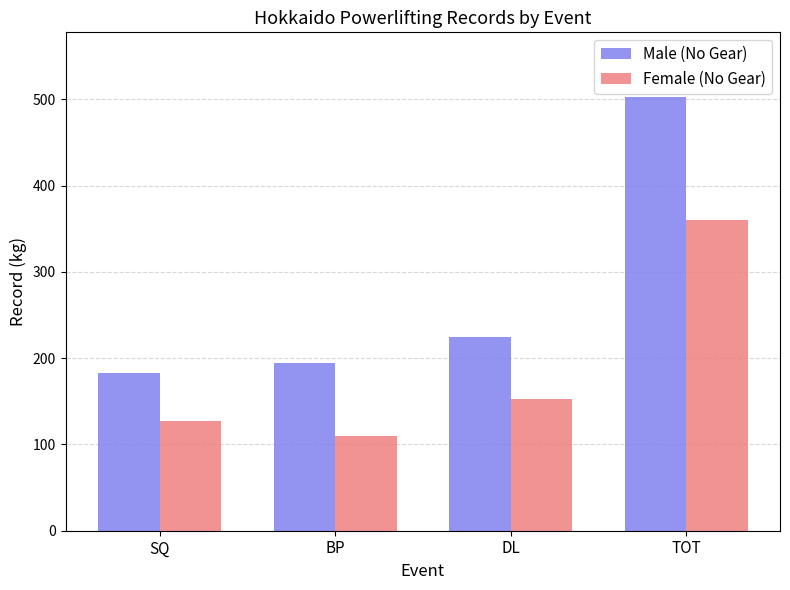

How many series are shown in this chart?

2